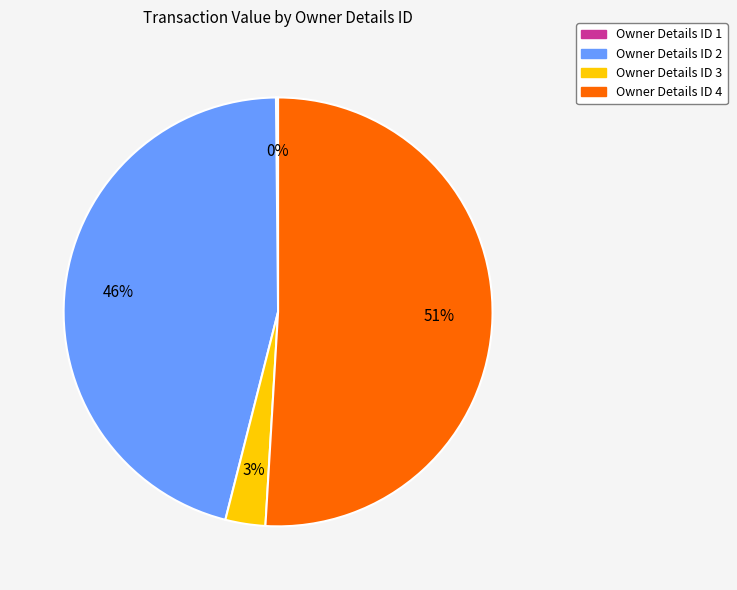

Is it true that Owner Details ID 4 is 63% of the pie?

False